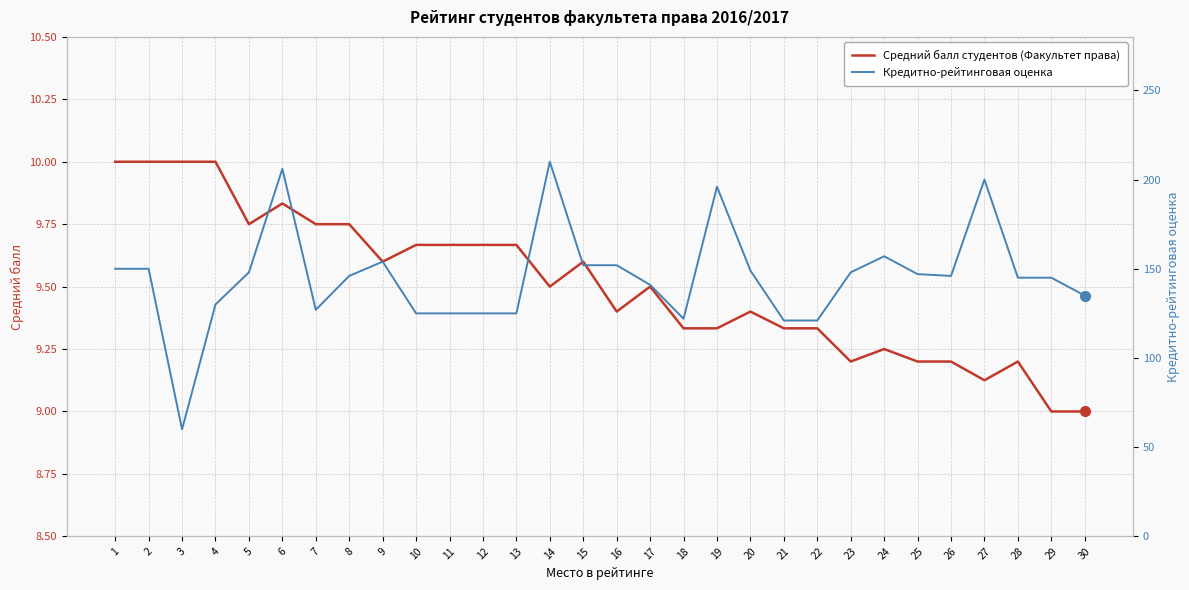

Reading left to right, list all the values displayed in this chart.

Средний балл студентов (Факультет права): 1=10.0	2=10.0	3=10.0	4=10.0	5=9.8	6=9.8	7=9.8	8=9.8	9=9.6	10=9.7	11=9.7	12=9.7	13=9.7	14=9.5	15=9.6	16=9.4	17=9.5	18=9.3	19=9.3	20=9.4	21=9.3	22=9.3	23=9.2	24=9.2	25=9.2	26=9.2	27=9.1	28=9.2	29=9.0	30=9.0
Кредитно-рейтинговая оценка: 1=150.0	2=150.0	3=60.0	4=130.0	5=148.0	6=206.0	7=127.0	8=146.0	9=154.0	10=125.0	11=125.0	12=125.0	13=125.0	14=210.0	15=152.0	16=152.0	17=141.0	18=122.0	19=196.0	20=149.0	21=121.0	22=121.0	23=148.0	24=157.0	25=147.0	26=146.0	27=200.0	28=145.0	29=145.0	30=135.0